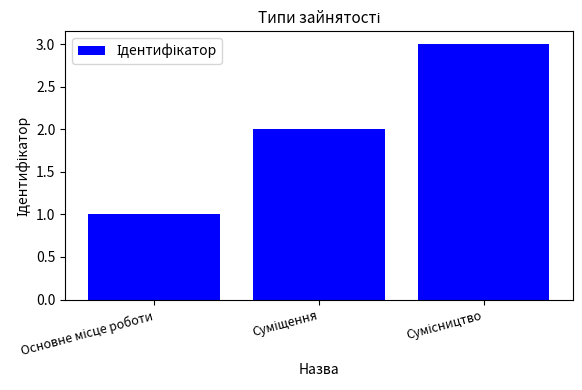

What is the sum of all values?

6